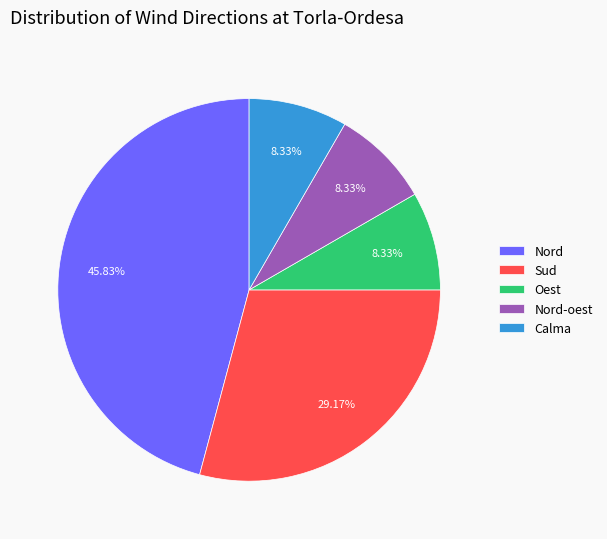

Which slice is the largest?

Nord